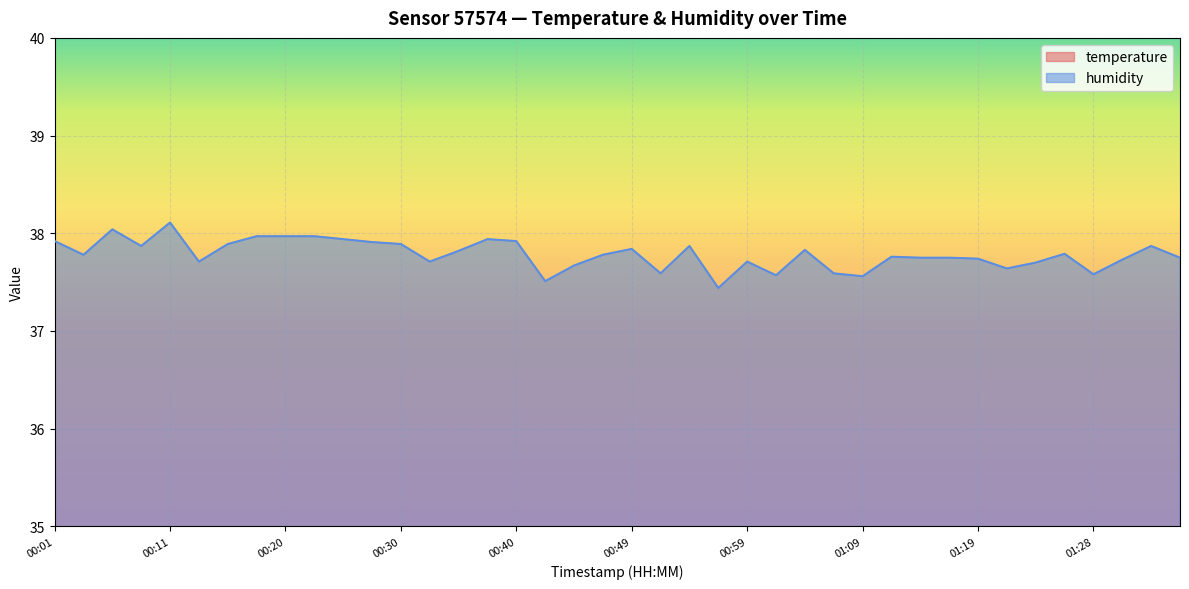

What is the approximate value of temperature at 00:57?

22.1